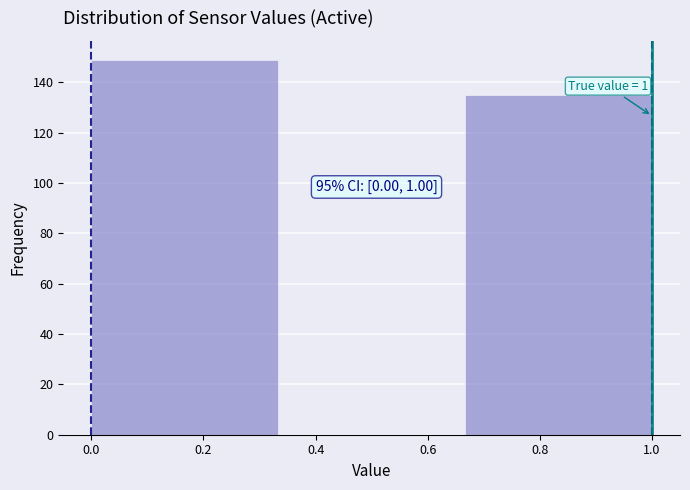

Over which range of the x-axis is the bar tallest?

0.00 to 0.34